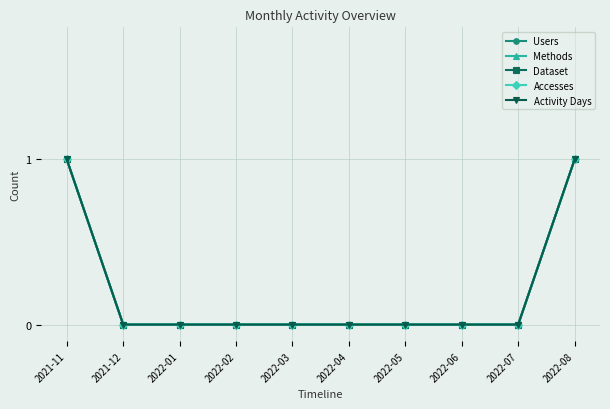

Rank the categories by Accesses value from highest to lowest.

2021-11, 2022-08, 2021-12, 2022-01, 2022-02, 2022-03, 2022-04, 2022-05, 2022-06, 2022-07